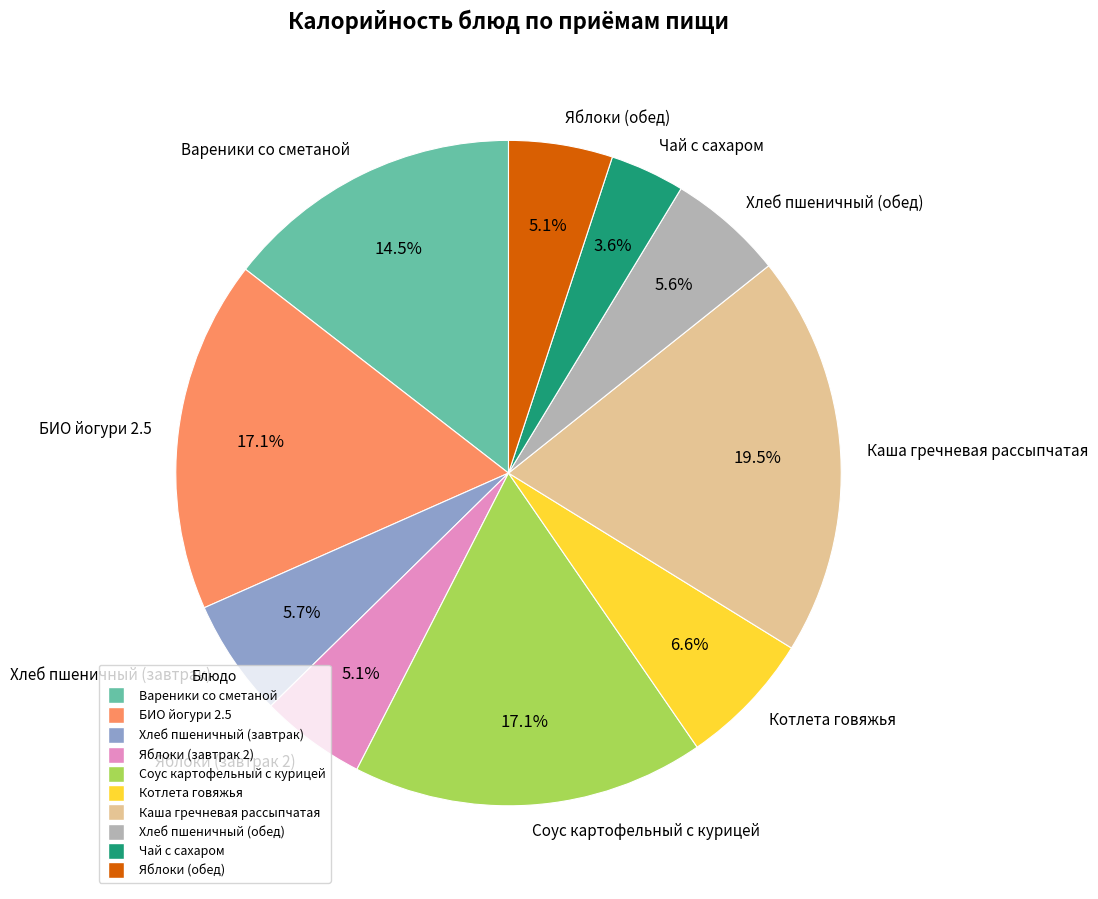

Count the number of slices in the pie.

10